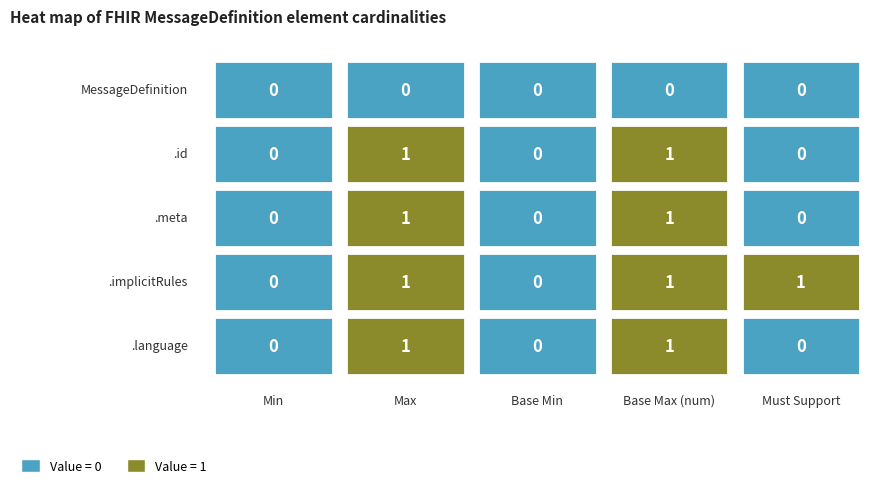

Is it true that MessageDefinition.implicitRules equals 2 at 4?

False